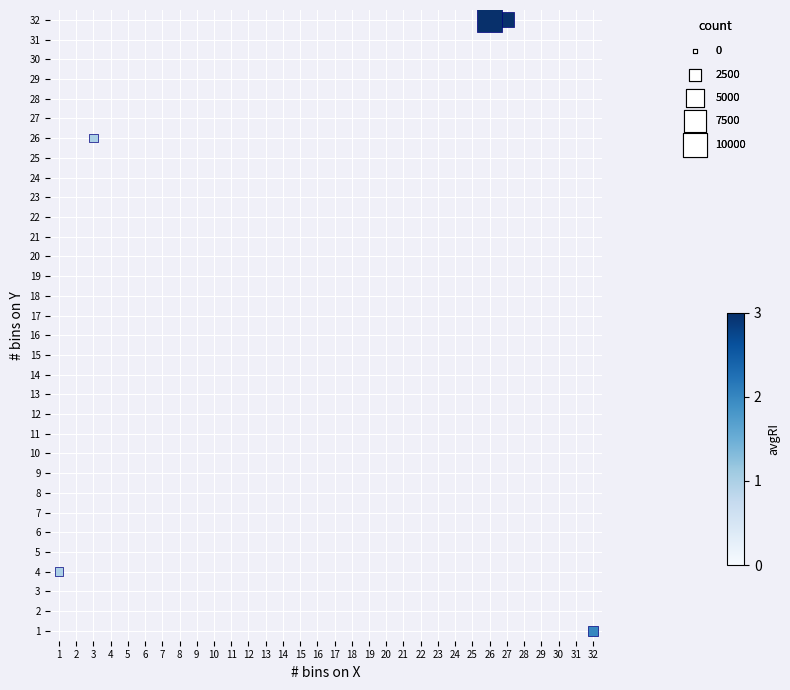

What is the average X value?

18